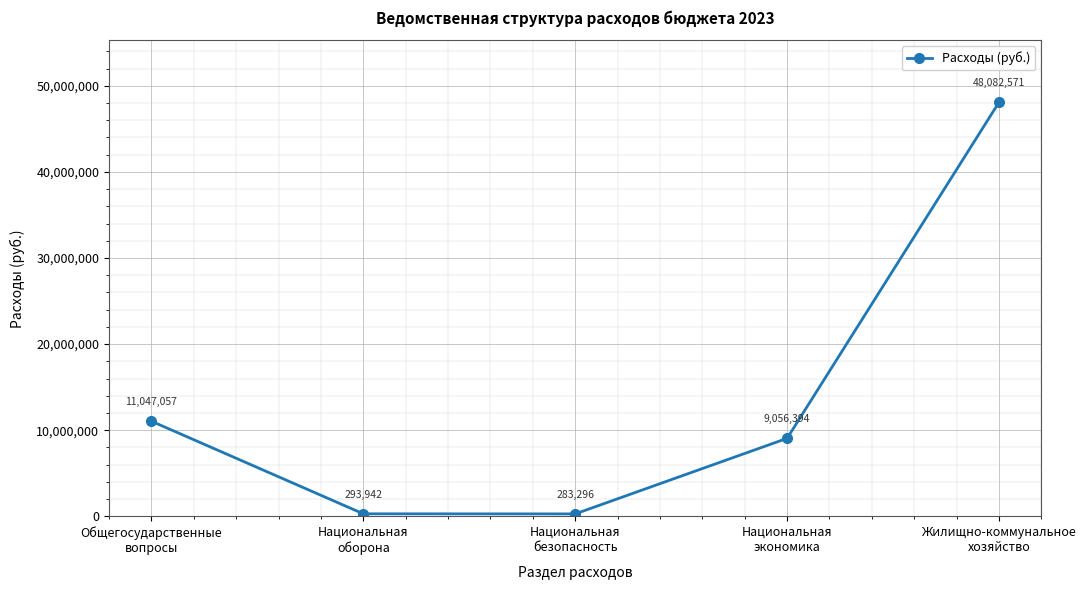

What position from the right is Национальная
оборона?

4